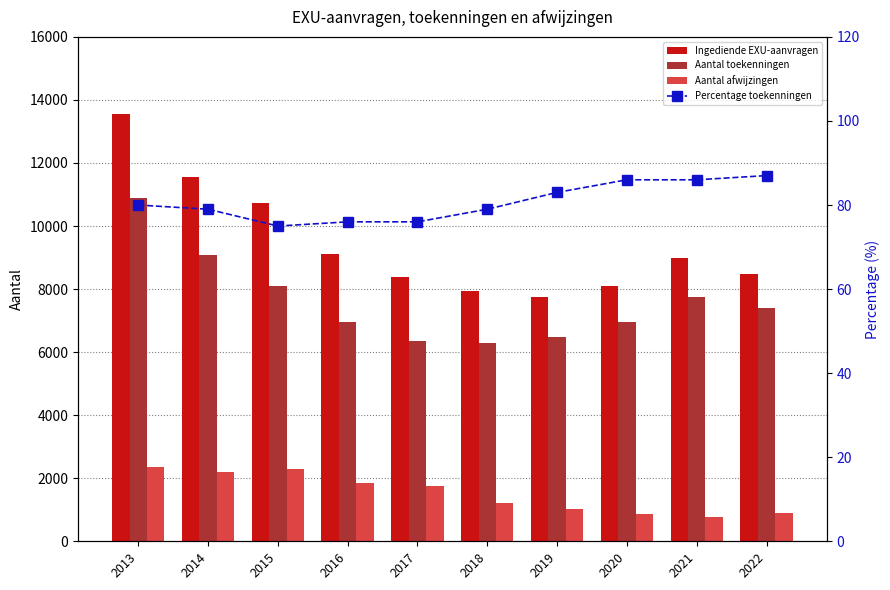

What is the smallest value displayed?

75